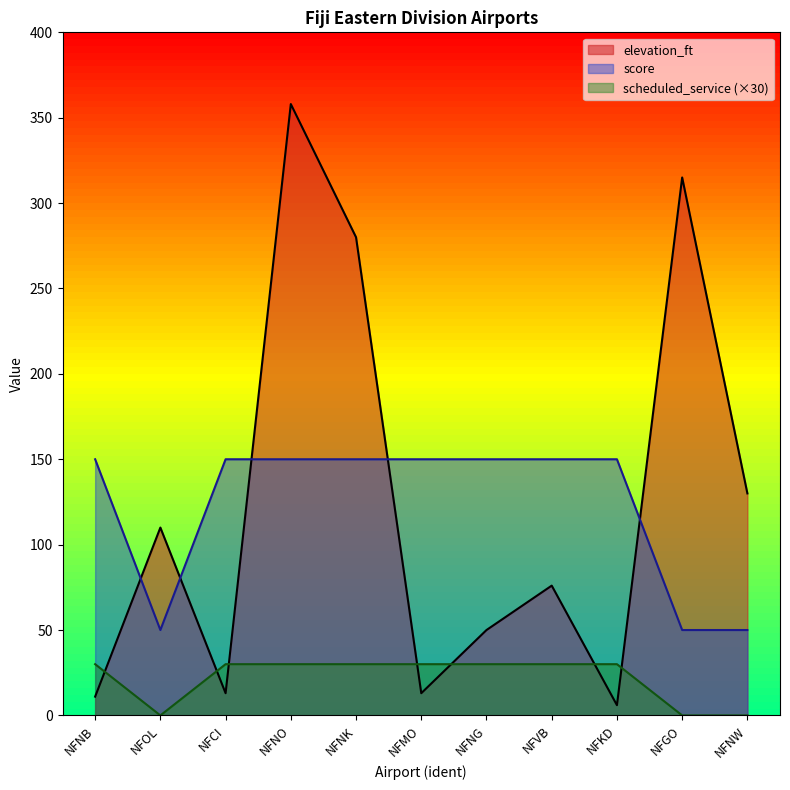

Rank the categories by score value from lowest to highest.

NFOL, NFGO, NFNW, NFNB, NFCI, NFNO, NFNK, NFMO, NFNG, NFVB, NFKD